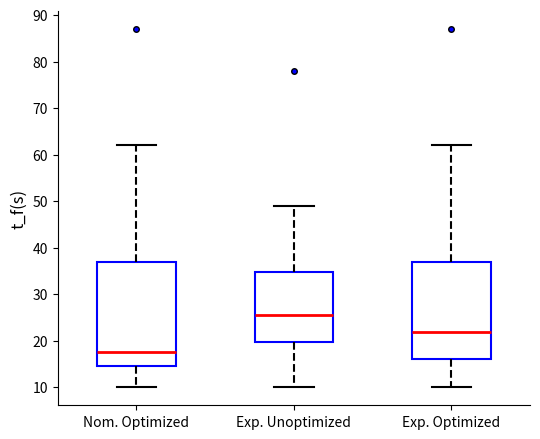

Reading left to right, transcribe this box plot: for each box, give where its median line is, the range the box spans, and where its two whiskers end, as read against the y-axis. The values are not printed on the chart, so give them approximately, as read against the axis.

Nom. Optimized: median 18, box 15 to 37, whiskers 10 to 62
Exp. Unoptimized: median 26, box 20 to 35, whiskers 10 to 49
Exp. Optimized: median 22, box 16 to 37, whiskers 10 to 62